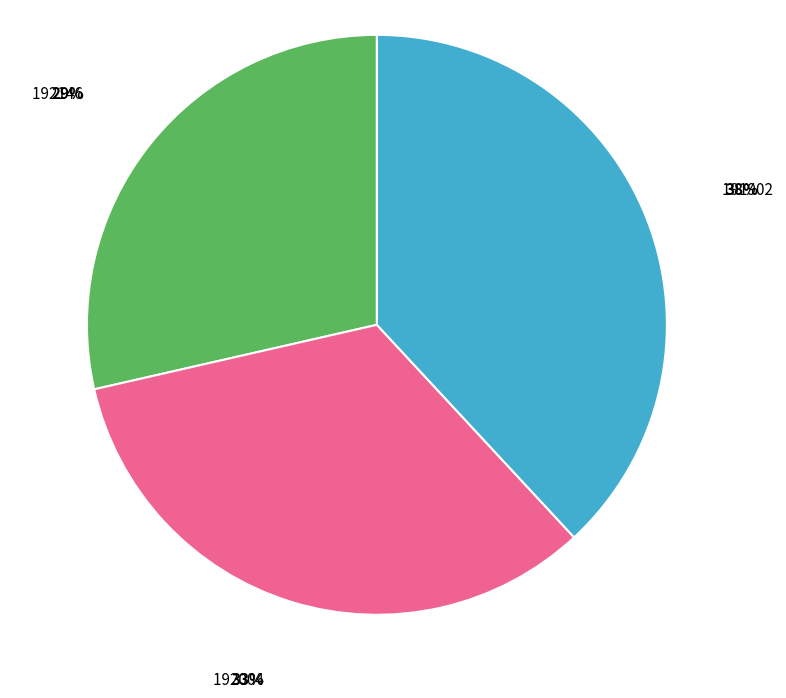

Is 192004 the majority of the pie?

No